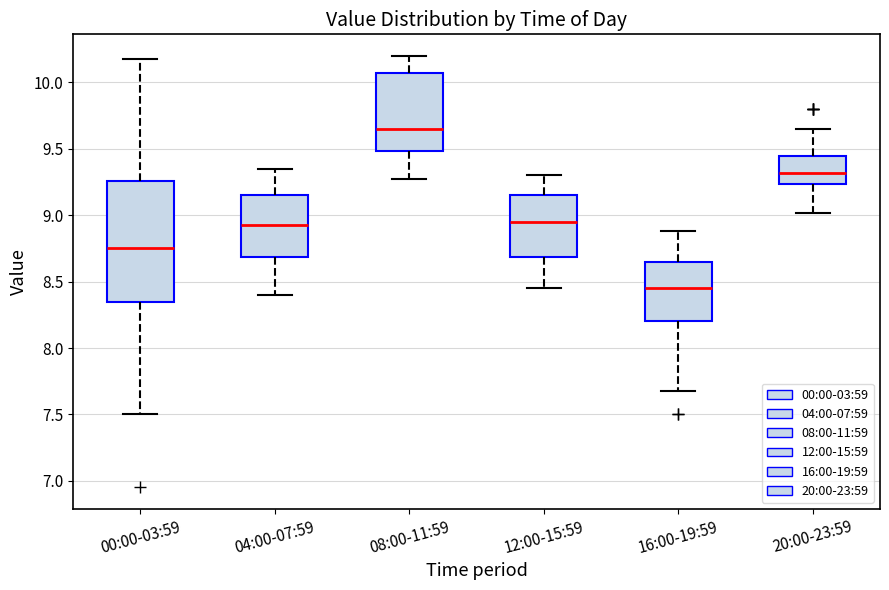

Which box's median line is the highest?

08:00-11:59